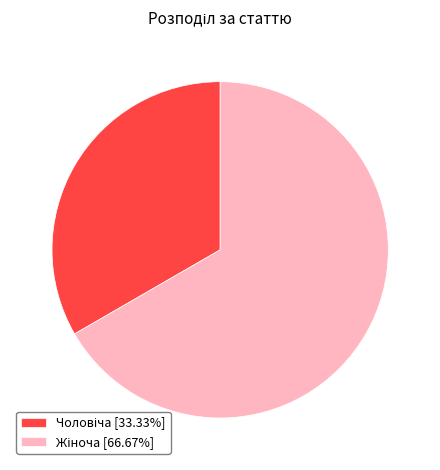

Does any single category account for the majority?

Yes